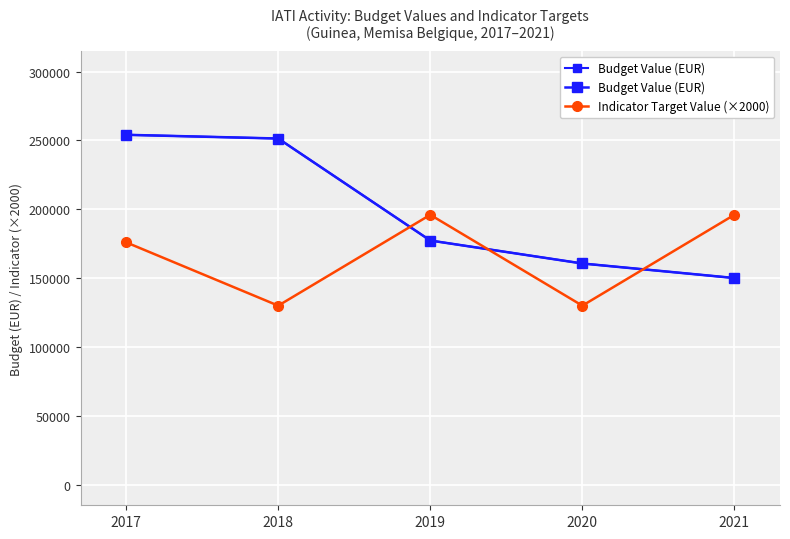

What is the value of the Indicator Target Value (×2000) point at the 3rd from the left?

196000